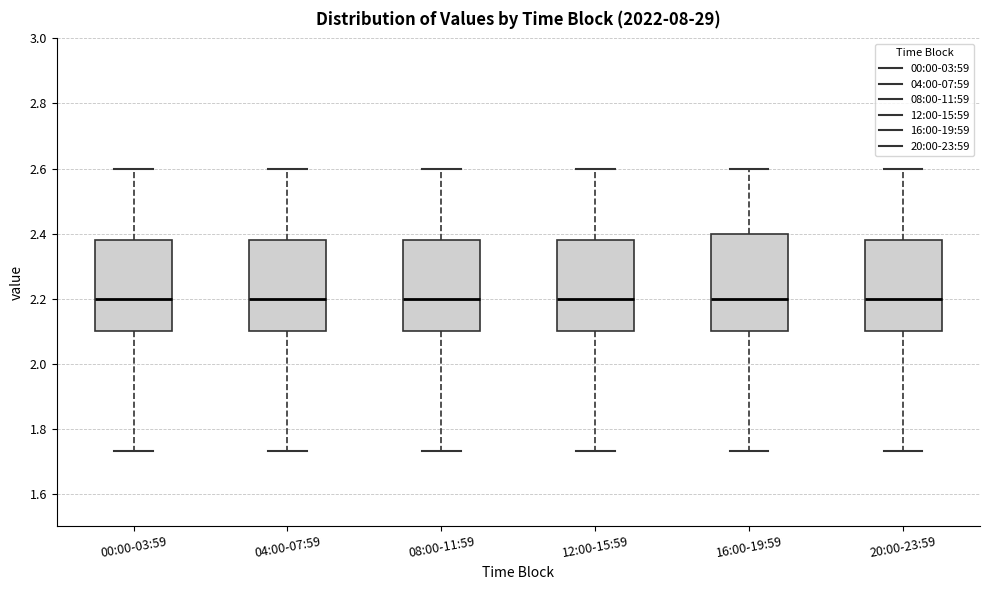

Reading left to right, read every box against the y-axis: the position of its median line, the range the box covers, and the ends of its whiskers. The values are not printed on the chart, so give them approximately, as read against the axis.

00:00-03:59: median 2.20, box 2.10 to 2.38, whiskers 1.74 to 2.60
04:00-07:59: median 2.20, box 2.10 to 2.38, whiskers 1.74 to 2.60
08:00-11:59: median 2.20, box 2.10 to 2.38, whiskers 1.74 to 2.60
12:00-15:59: median 2.20, box 2.10 to 2.38, whiskers 1.74 to 2.60
16:00-19:59: median 2.20, box 2.10 to 2.40, whiskers 1.74 to 2.60
20:00-23:59: median 2.20, box 2.10 to 2.38, whiskers 1.74 to 2.60